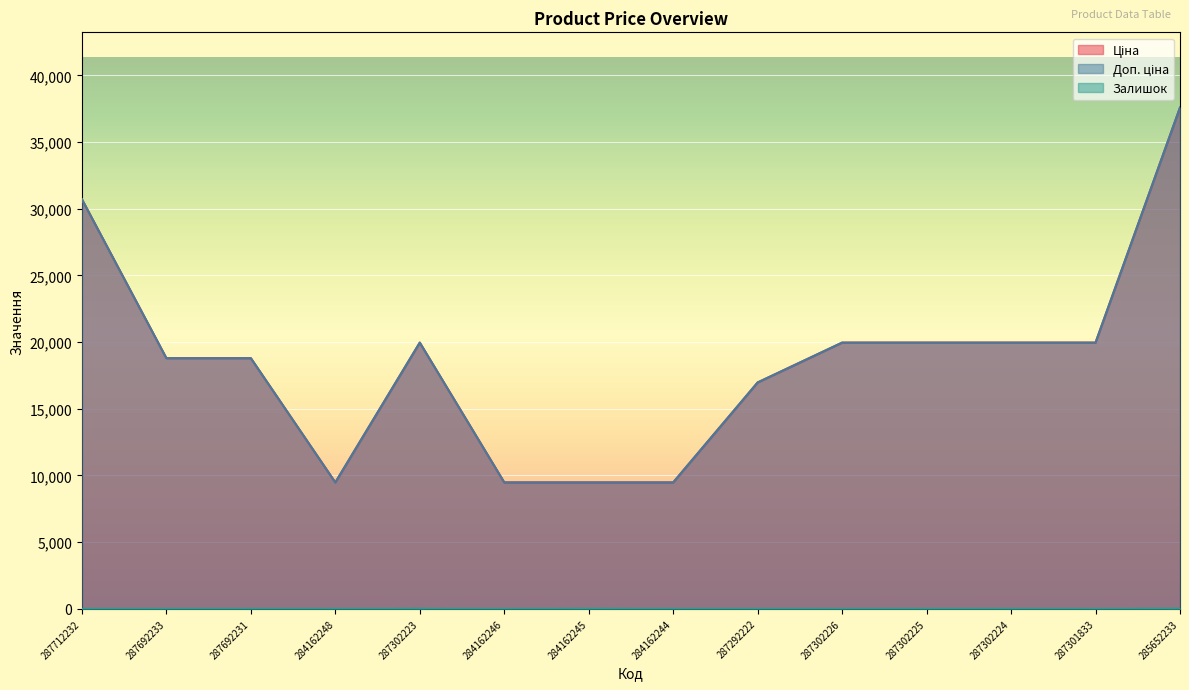

Does the chart display data point markers on the line(s)?

No